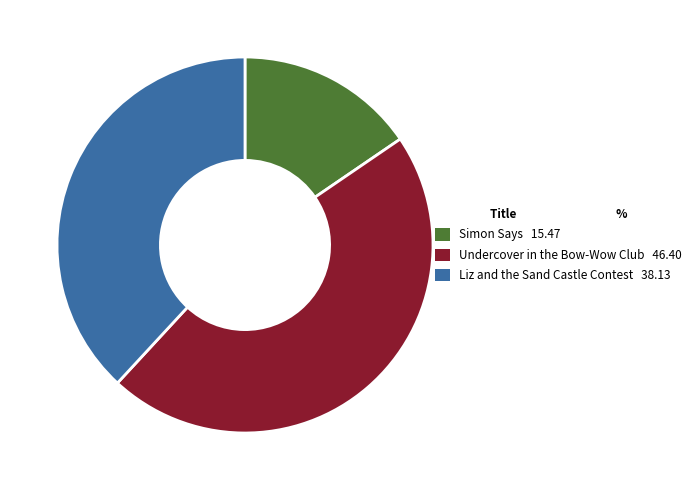

Is it true that Undercover in the Bow-Wow Club is 40% of the pie?

False